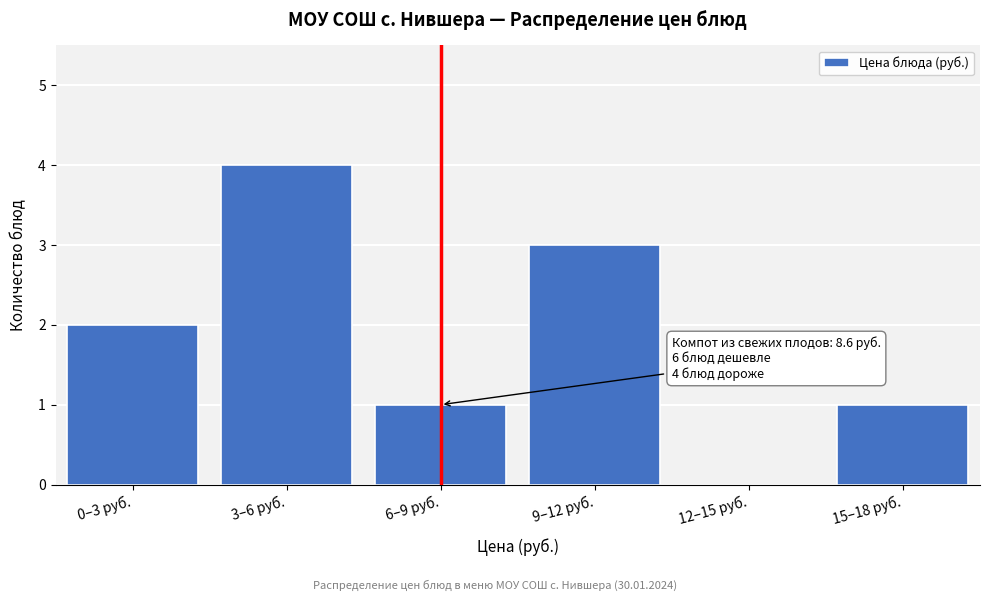

Reading left to right, what are all the values shown in this chart?

0–3 руб.=2	3–6 руб.=4	6–9 руб.=1	9–12 руб.=3	12–15 руб.=0	15–18 руб.=1